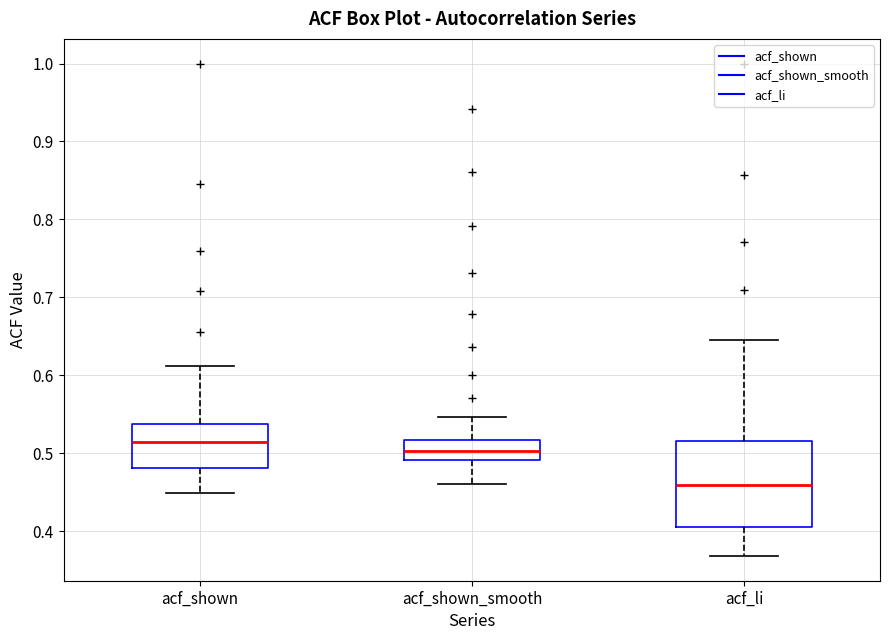

Reading left to right, read every box against the y-axis: the position of its median line, the range the box covers, and the ends of its whiskers. The values are not printed on the chart, so give them approximately, as read against the axis.

acf_shown: median 0.51, box 0.48 to 0.54, whiskers 0.45 to 0.61
acf_shown_smooth: median 0.50, box 0.49 to 0.52, whiskers 0.46 to 0.55
acf_li: median 0.46, box 0.41 to 0.52, whiskers 0.37 to 0.65